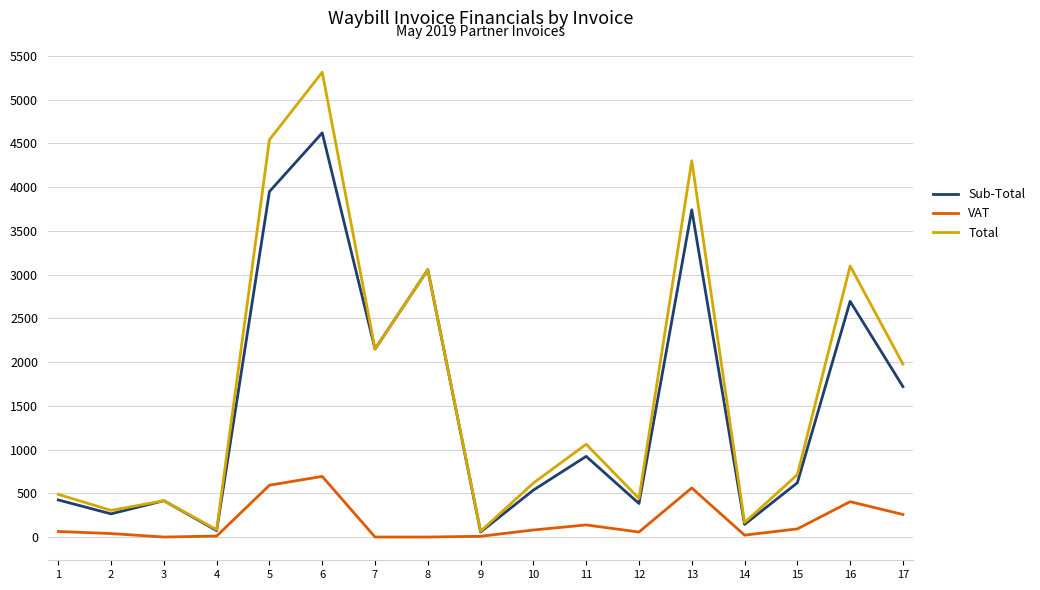

Is the value of Total at 2 greater than the value of Sub-Total at 10?

No